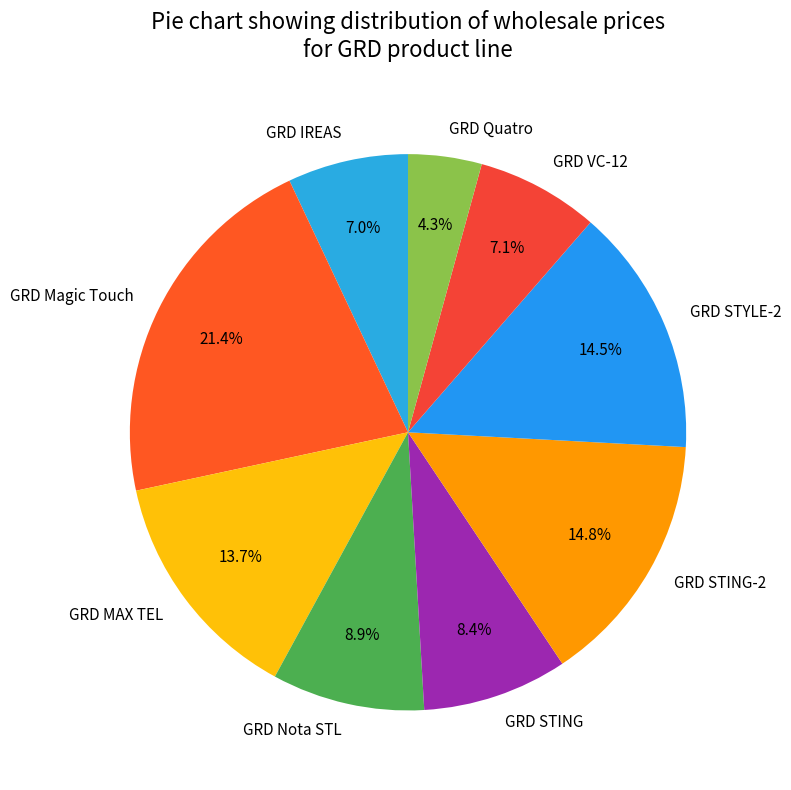

Which category has the smallest portion of the pie?

GRD Quatro